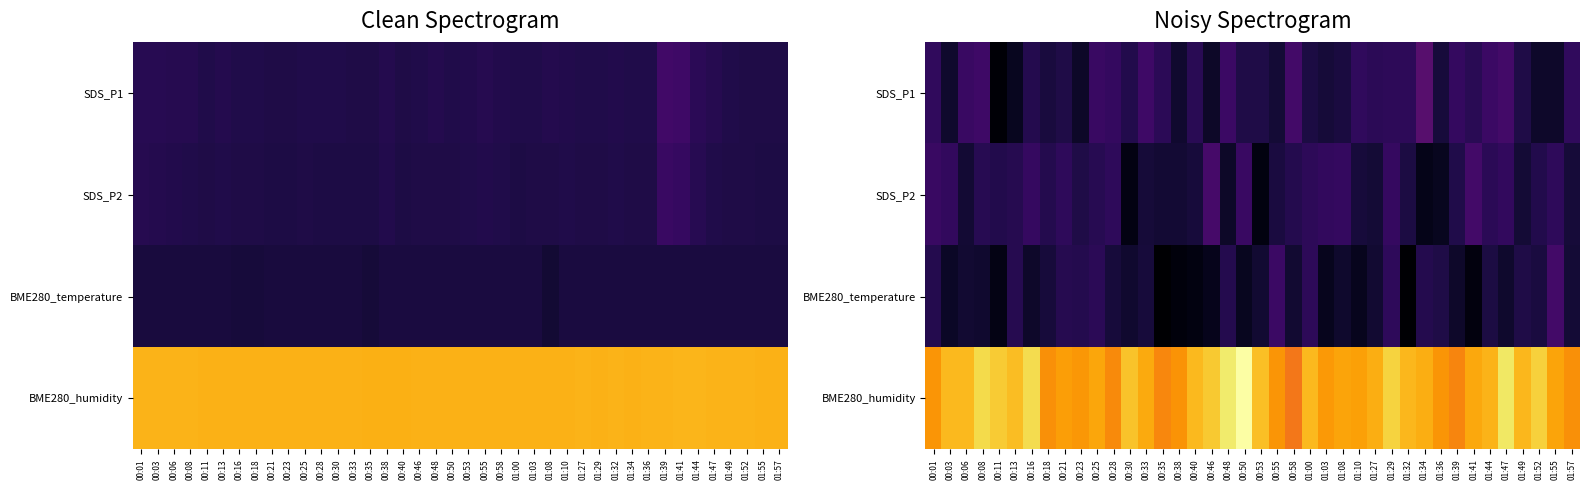

Count the number of categories in the chart.

40